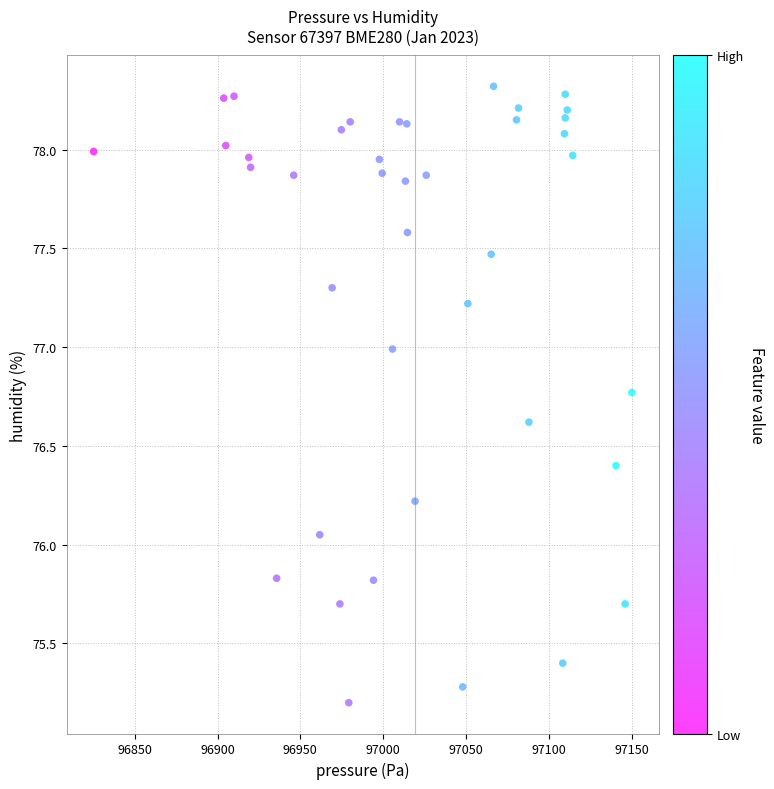

What is the range of Y values (max minus min)?

3.1